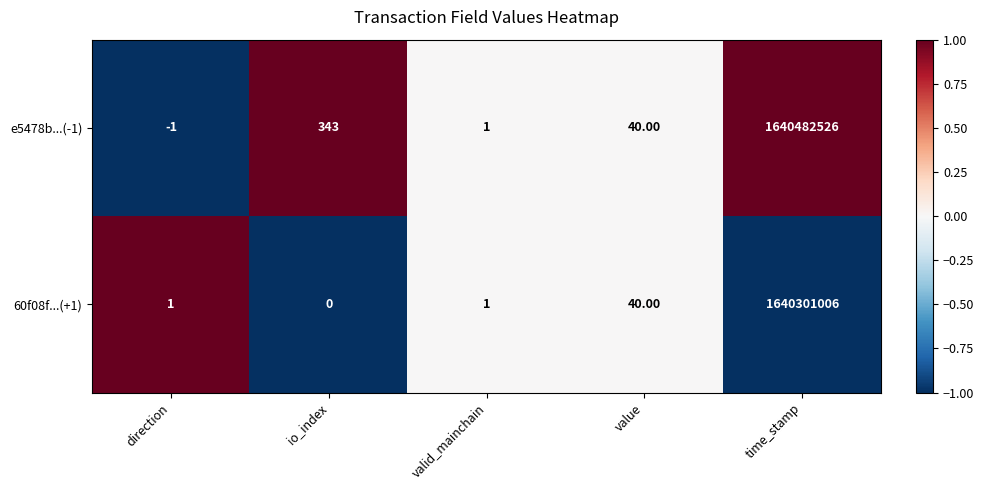

Where does the e5478b...(-1) series first go above 40?

io_index